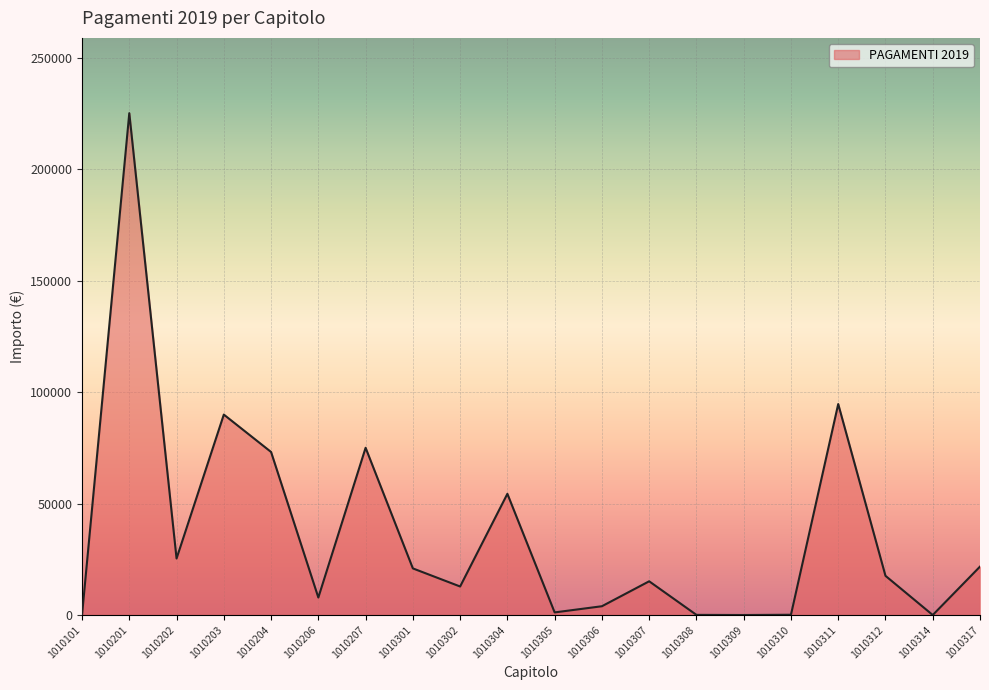

Count the number of categories in the chart.

20